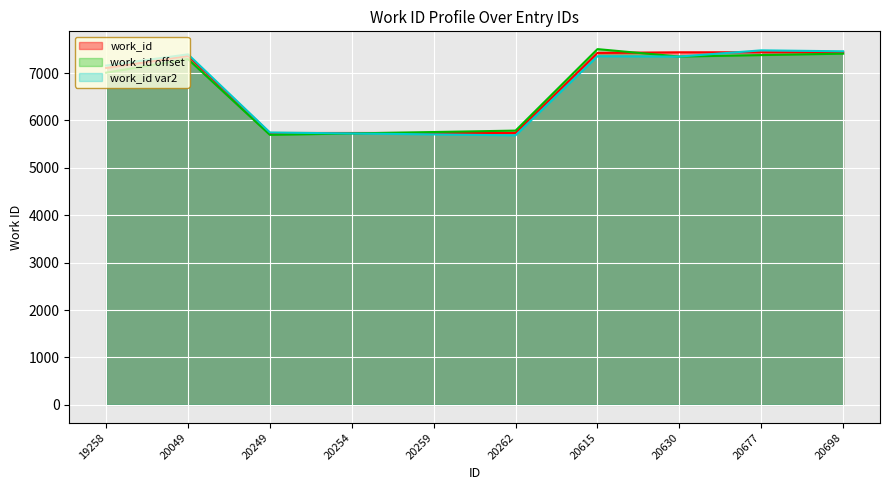

Does the chart display data point markers on the line(s)?

No